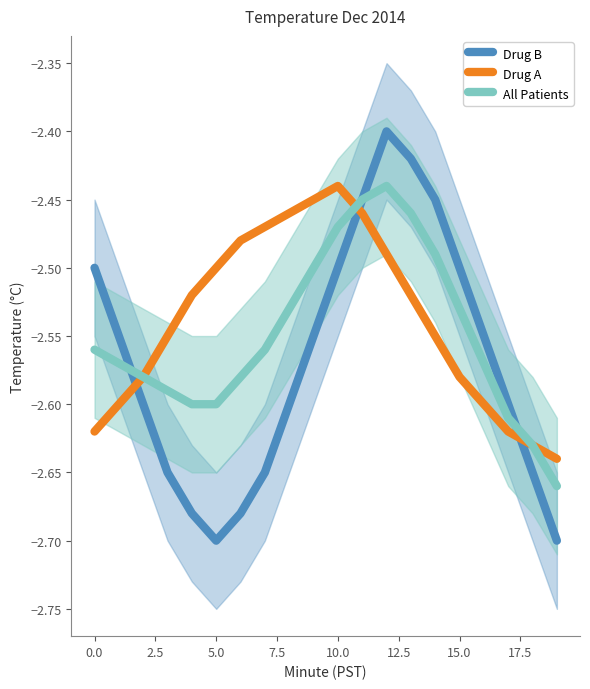

The Drug B series shows -4.2 at 15.0. True or false?

False